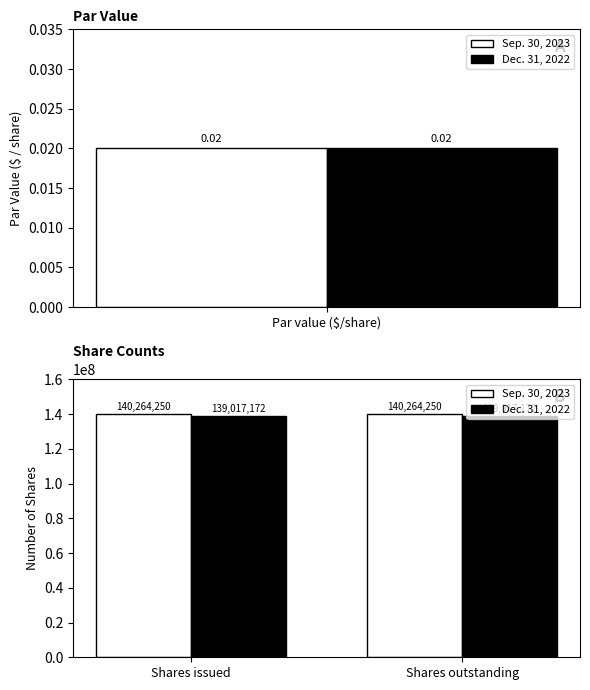

What position from the left is Shares outstanding?

2